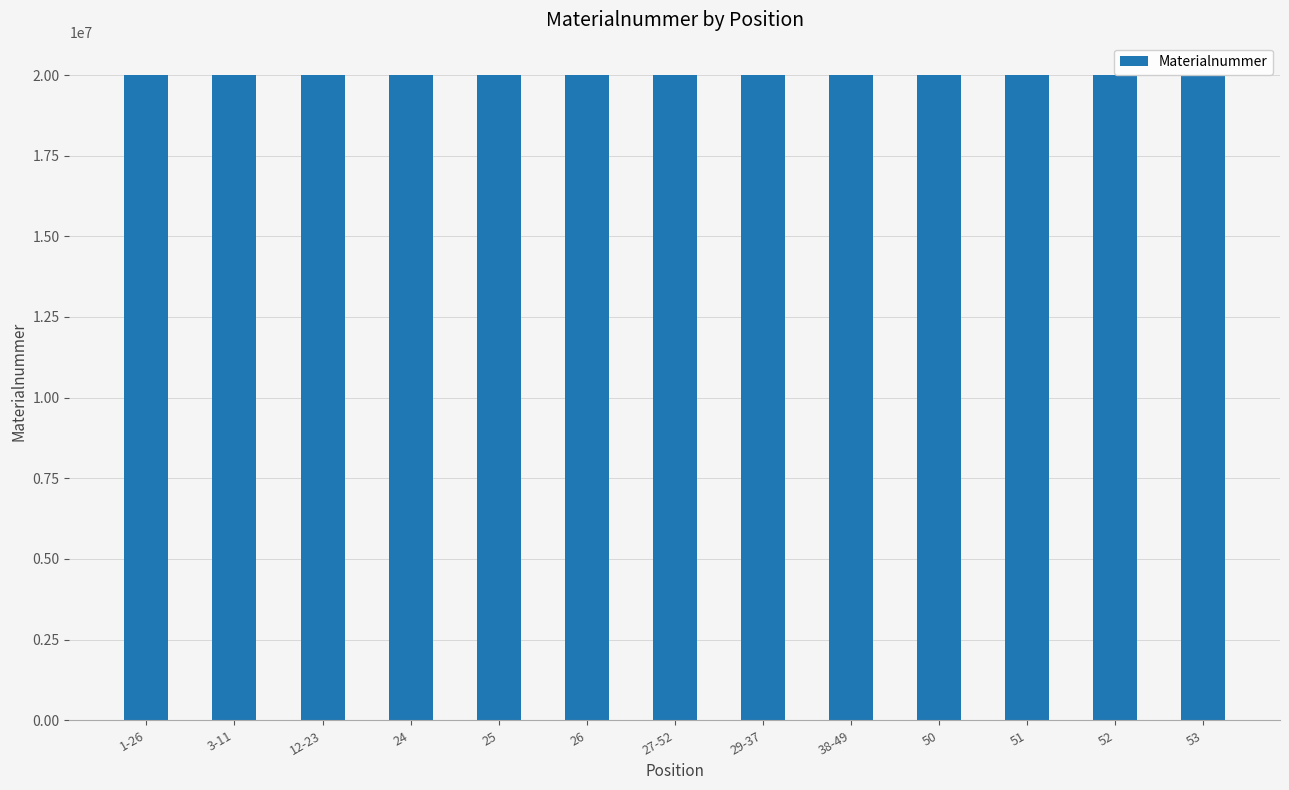

What is the label of the 12th bar from the right?

3-11